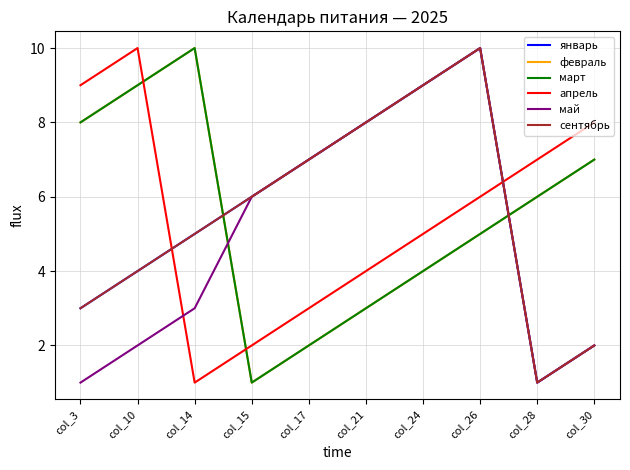

What is the lowest value of the январь series?

1